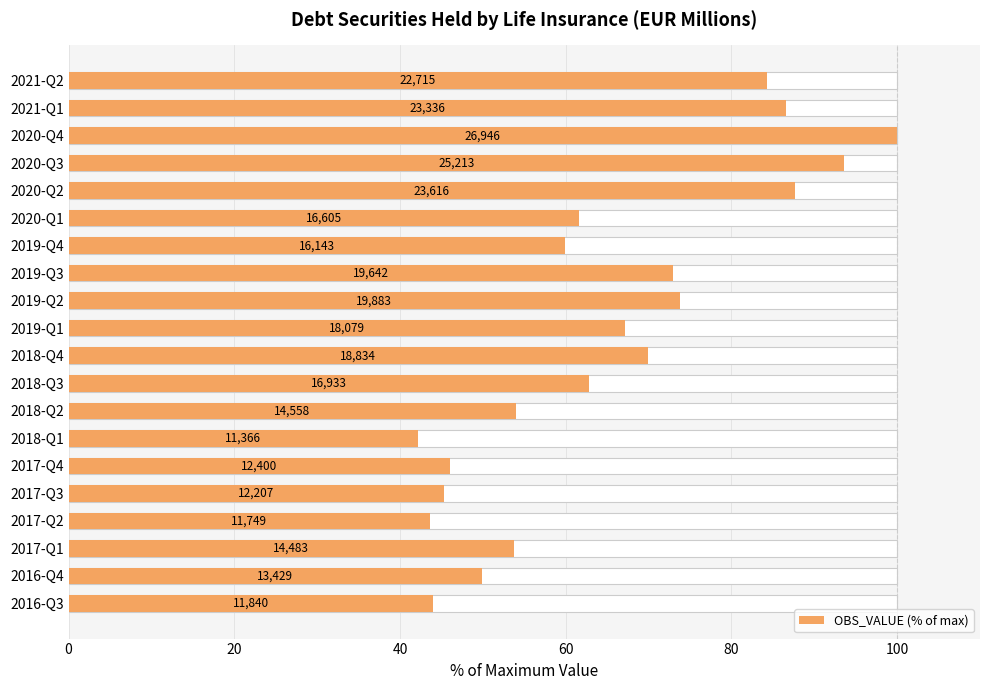

Is it true that the value at 2016-Q4 is 49.8?

True